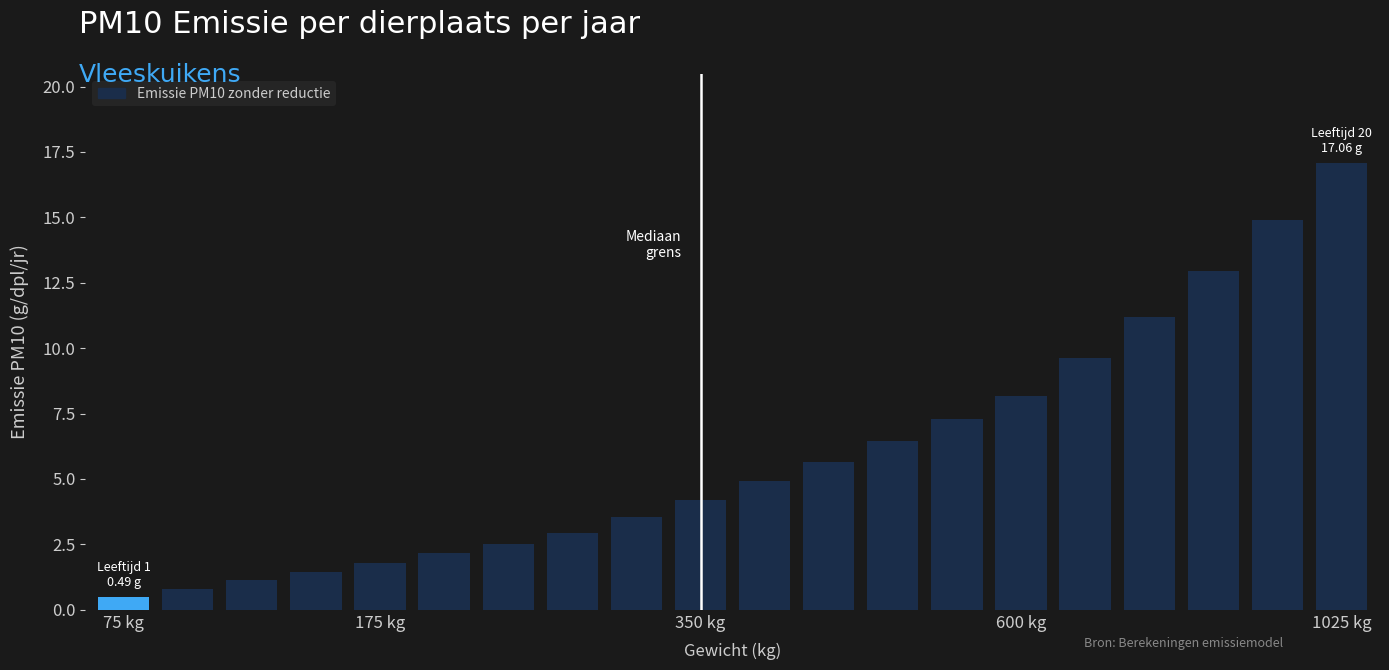

What is the sum of all values?

119.3